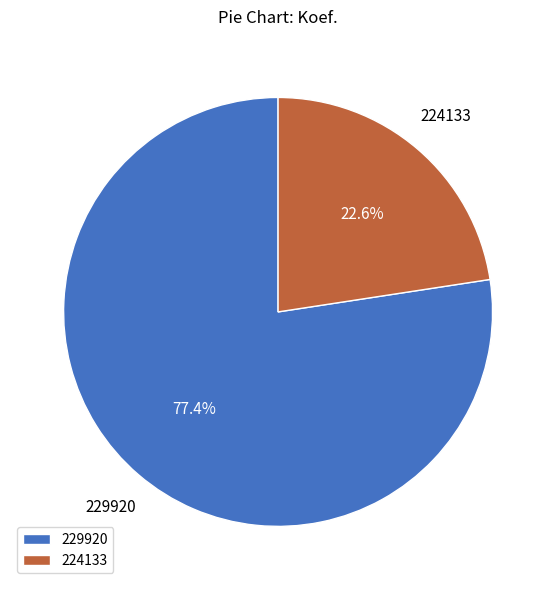

Is it true that 229920 is 77% of the pie?

True